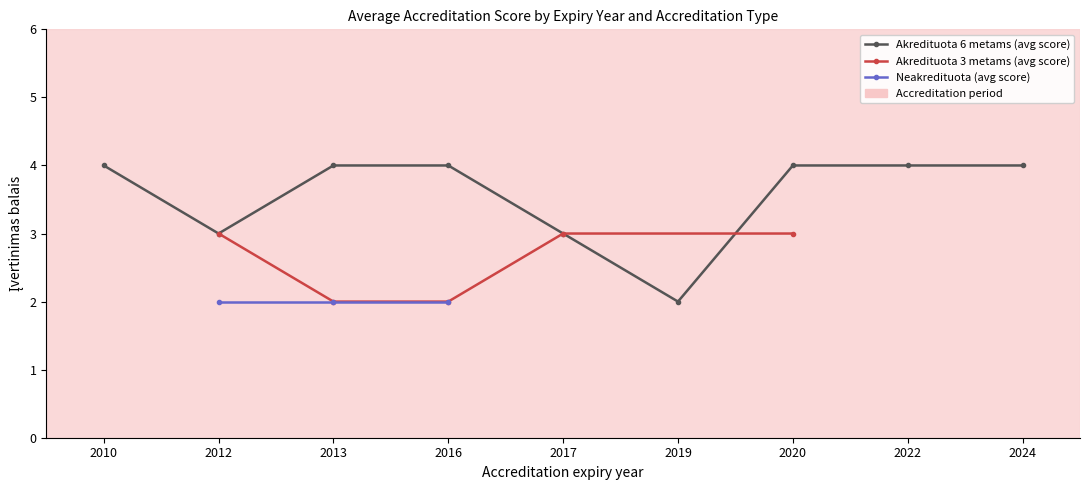

True or false: Neakredituota and Akredituota 6 metams intersect in this chart.

False